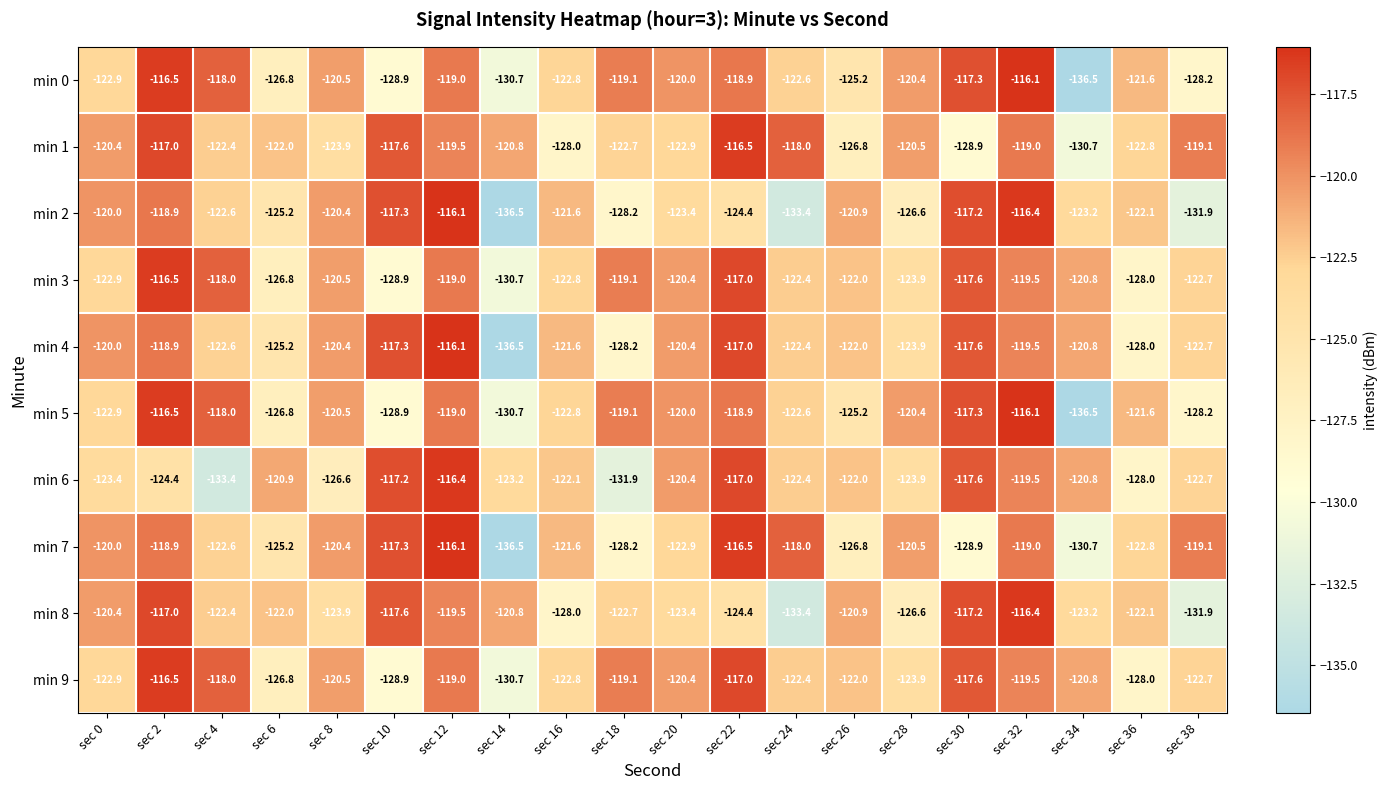

How many data points in min 6 are less than -122?

11